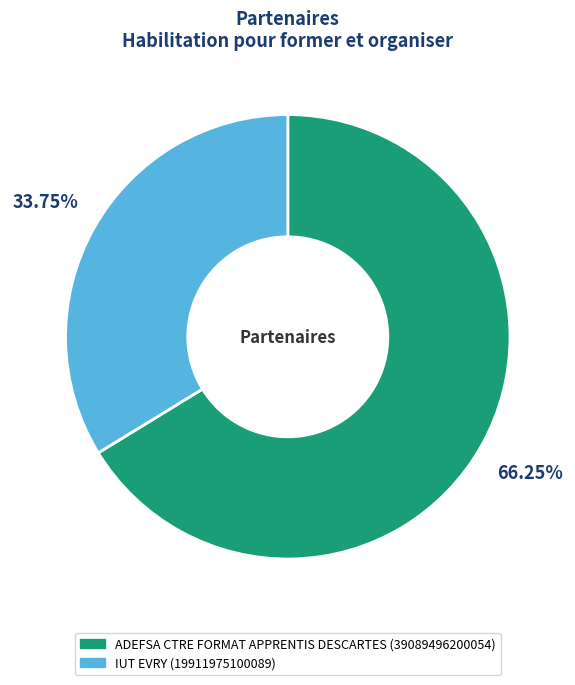

To the nearest percent, what portion does IUT EVRY represent?

34%